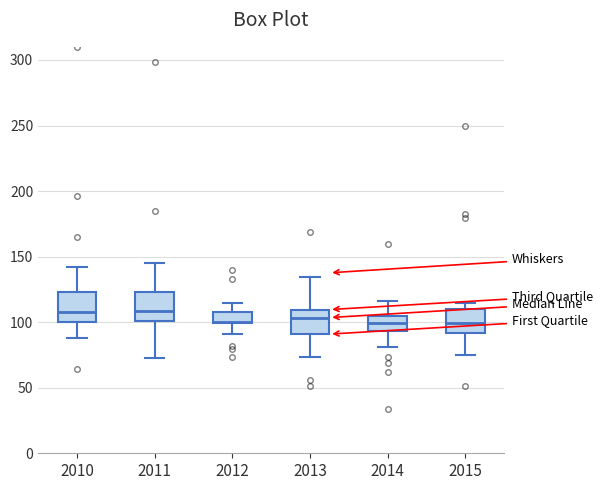

Reading left to right, transcribe this box plot: for each box, give where its median line is, the range the box spans, and where its two whiskers end, as read against the y-axis. The values are not printed on the chart, so give them approximately, as read against the axis.

2010: median 105, box 100 to 125, whiskers 90 to 140
2011: median 110, box 100 to 125, whiskers 75 to 145
2012: median 100, box 100 to 110, whiskers 90 to 115
2013: median 105, box 90 to 110, whiskers 75 to 135
2014: median 100, box 95 to 105, whiskers 80 to 115
2015: median 100, box 90 to 110, whiskers 75 to 115